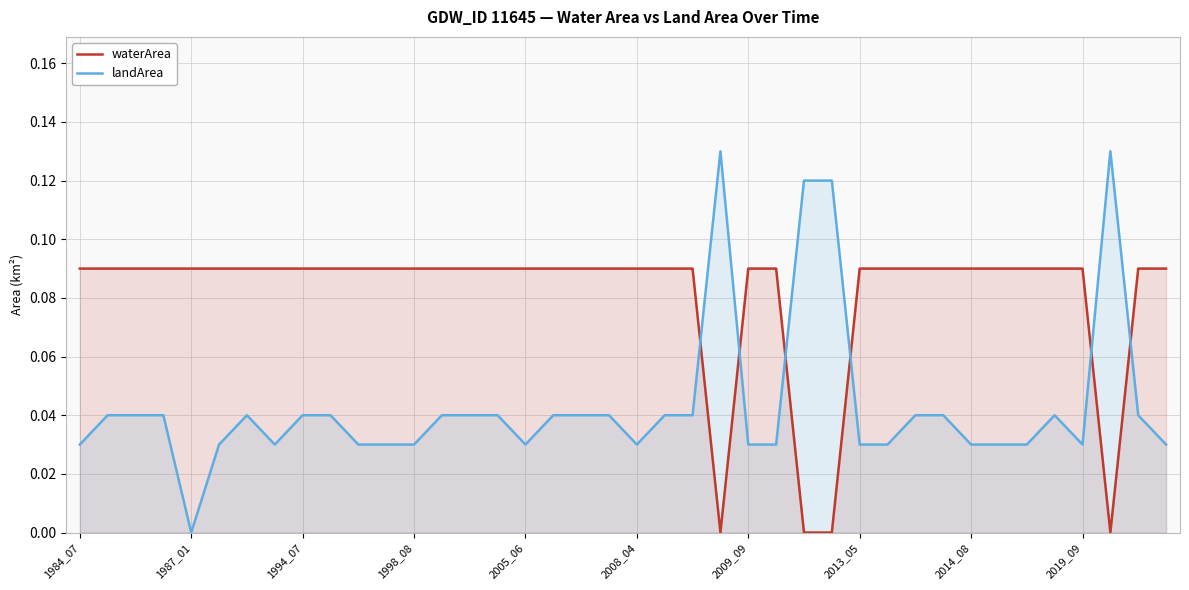

List the series in order of their overall mean, lowest first.

landArea, waterArea